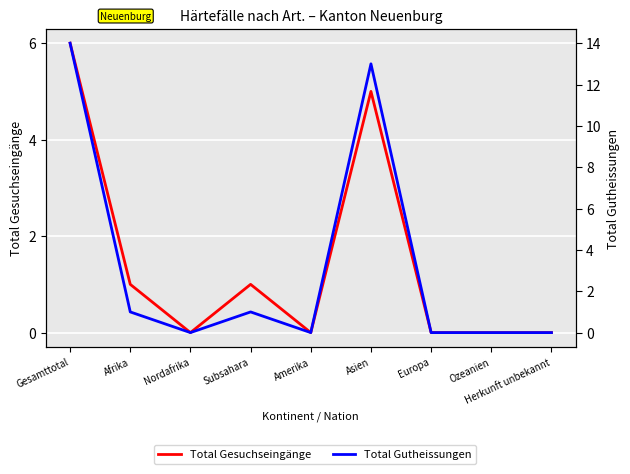

What is the difference between the maximum and minimum values in the Total Gesuchseingänge series?

6